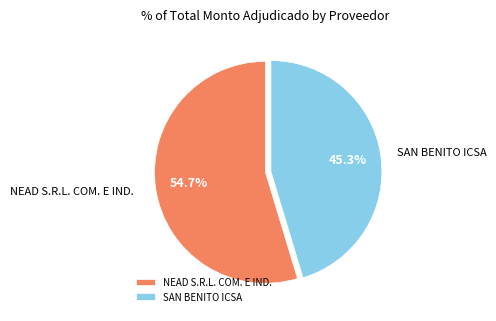

Combined, do NEAD S.R.L. COM. E IND. and SAN BENITO ICSA account for over 50%?

Yes